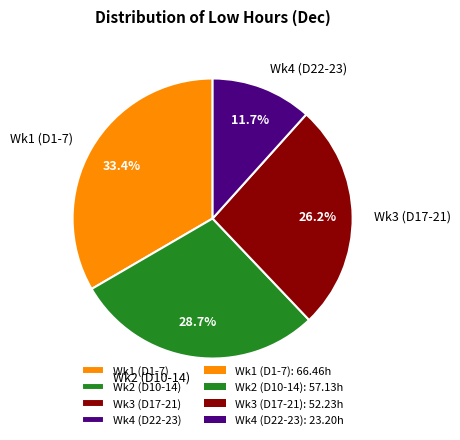

Which category has the smallest portion of the pie?

Wk4 (D22-23)